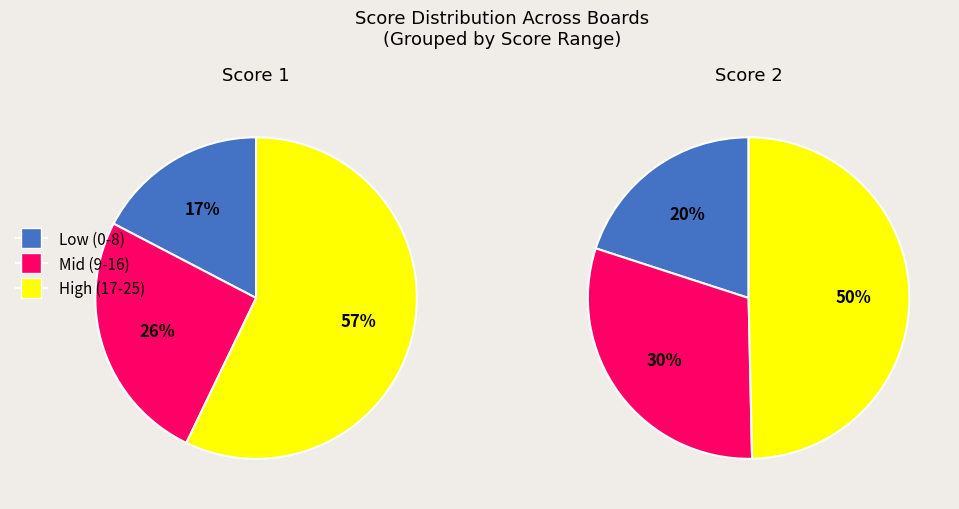

Which series has the largest range (max minus min)?

Score 1